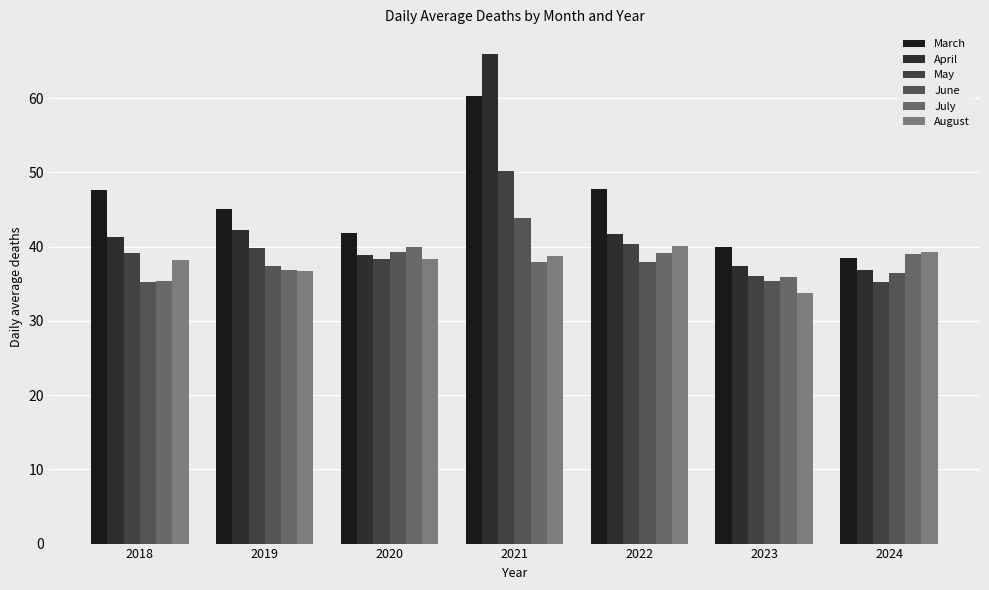

The value of July at 2019 is 36.9. True or false?

True